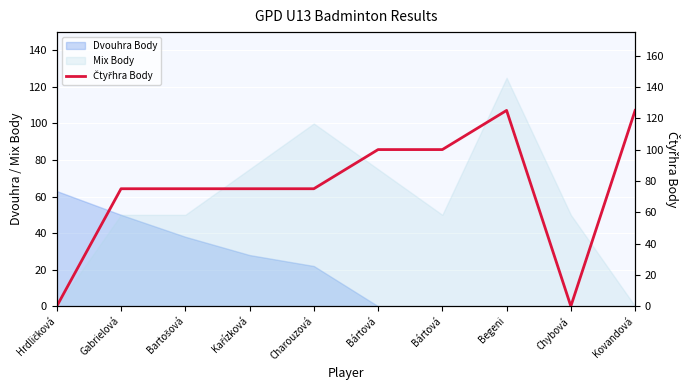

What is the sum of the values at Kařízková and Bártová?

175